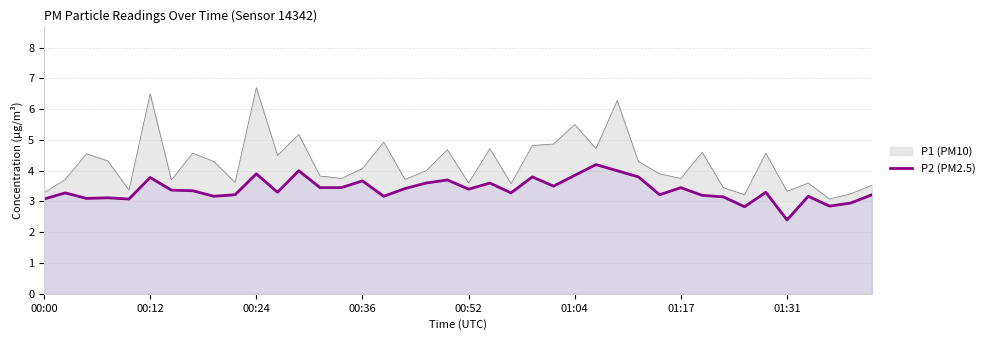

What is the maximum value shown in the chart?

6.7